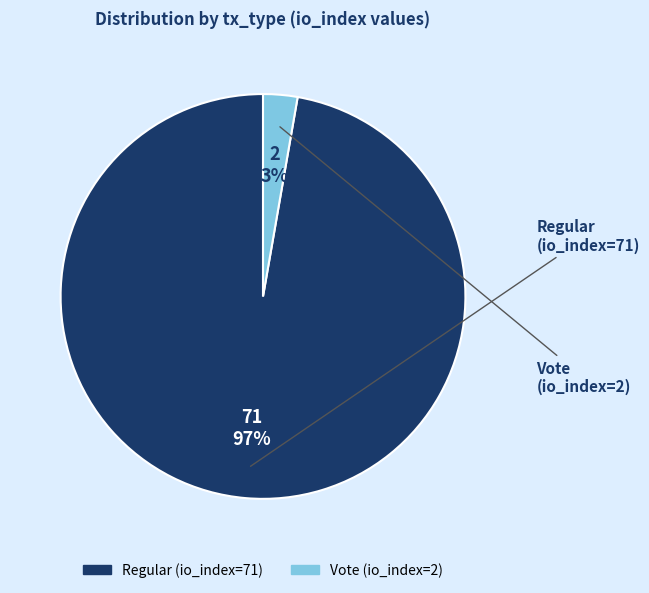

What is the smallest slice in the pie chart?

Vote (io_index=2)